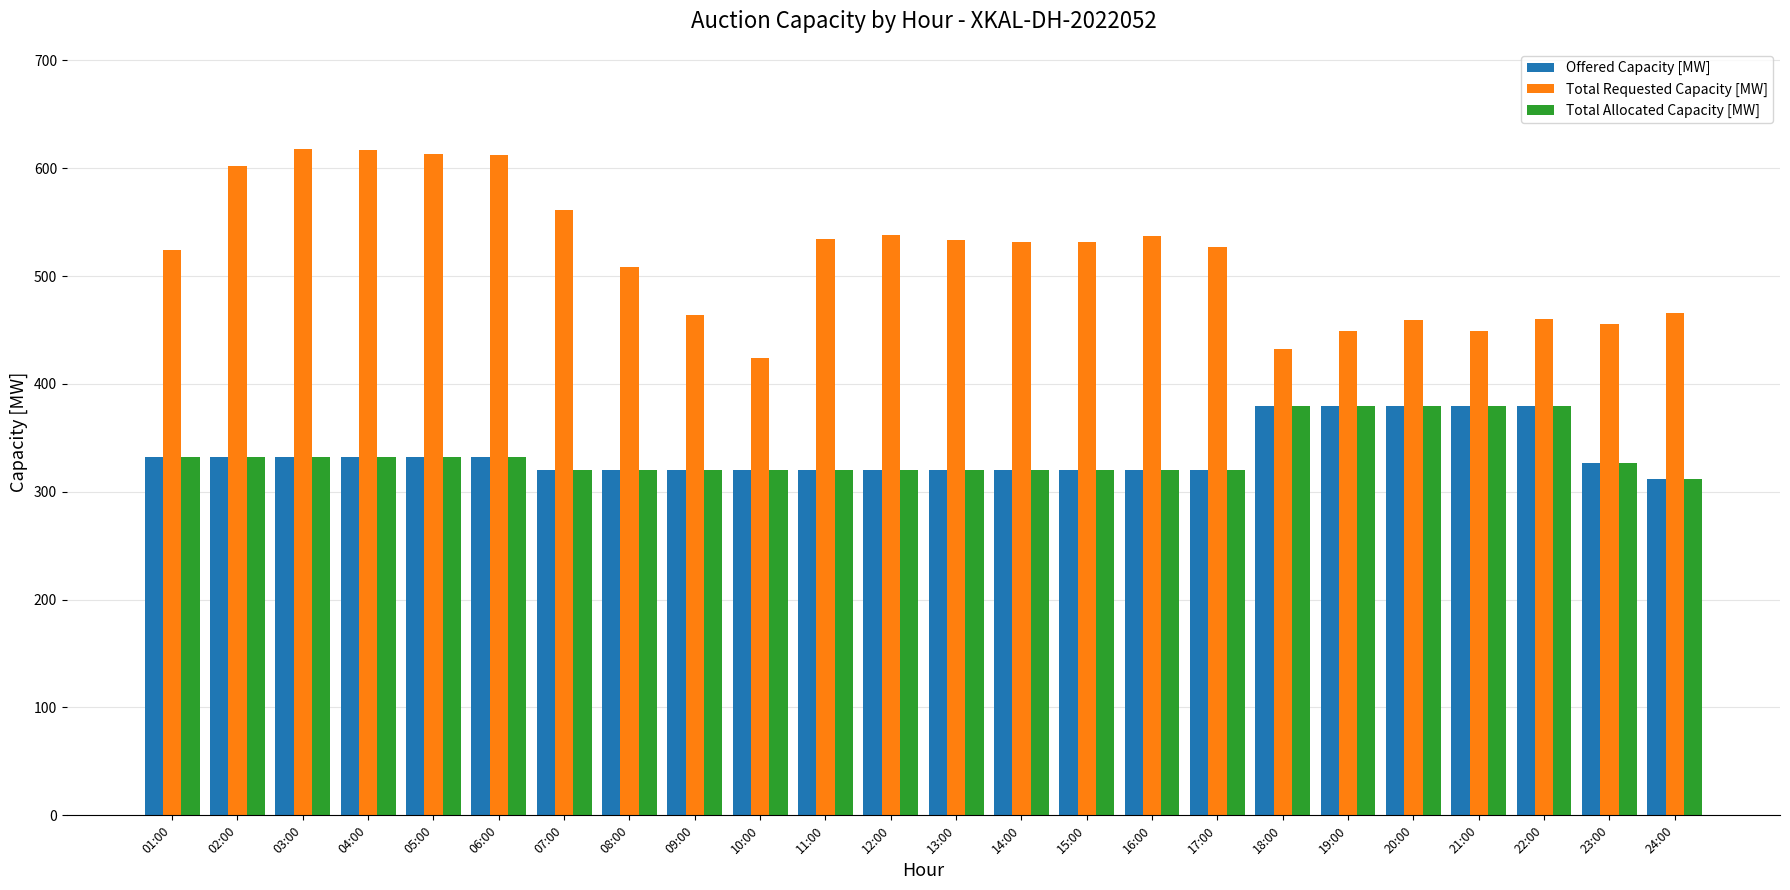

How many bars are there in total?

72